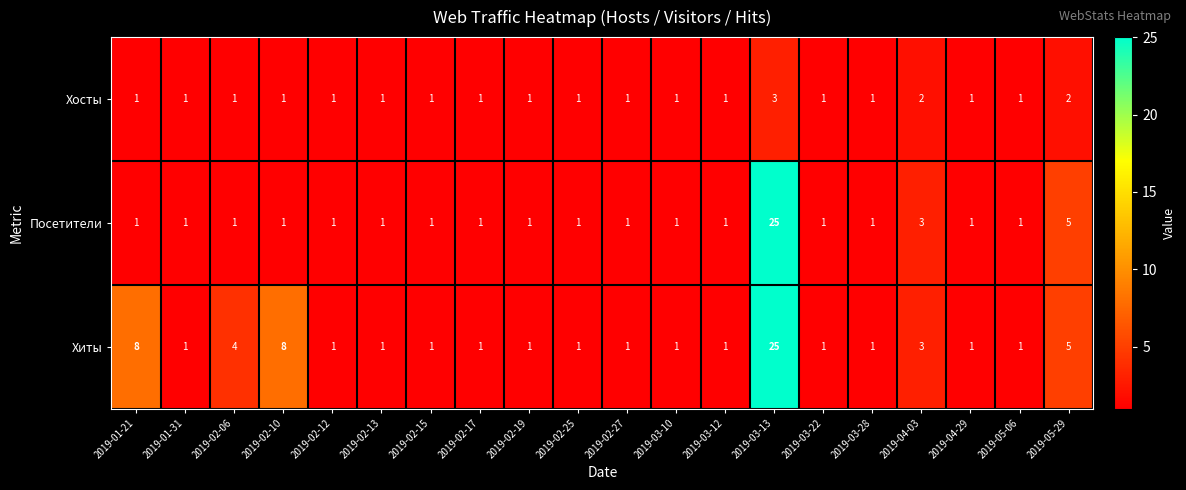

At how many categories does at least one series exceed 17?

1